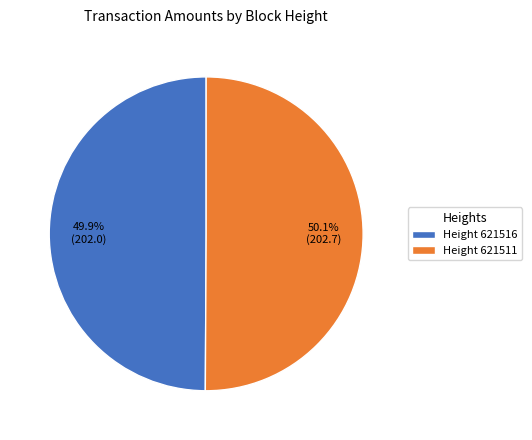

Combined, do Height 621511 and Height 621516 account for over 50%?

Yes